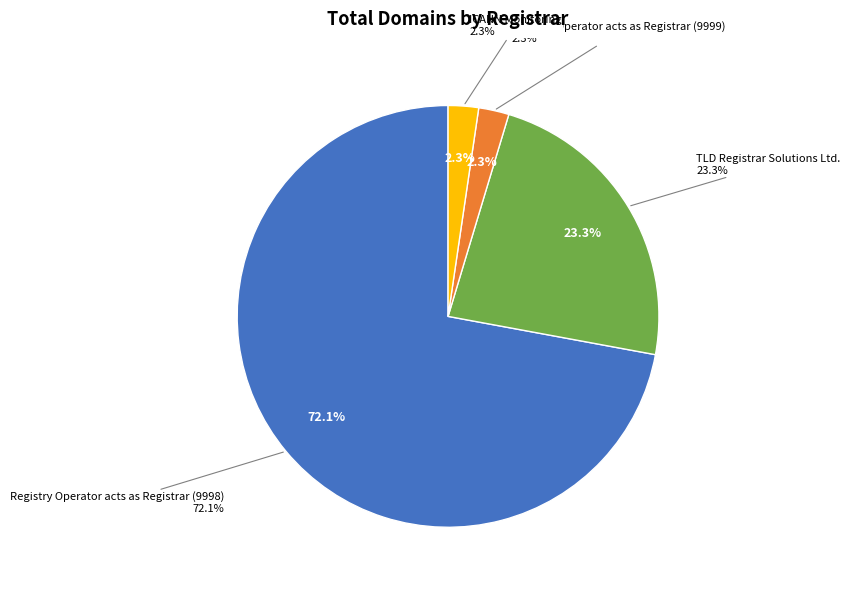

Rank the categories by value from lowest to highest.

Registry Operator acts as Registrar (9999), ICANN Monitoring, TLD Registrar Solutions Ltd., Registry Operator acts as Registrar (9998)